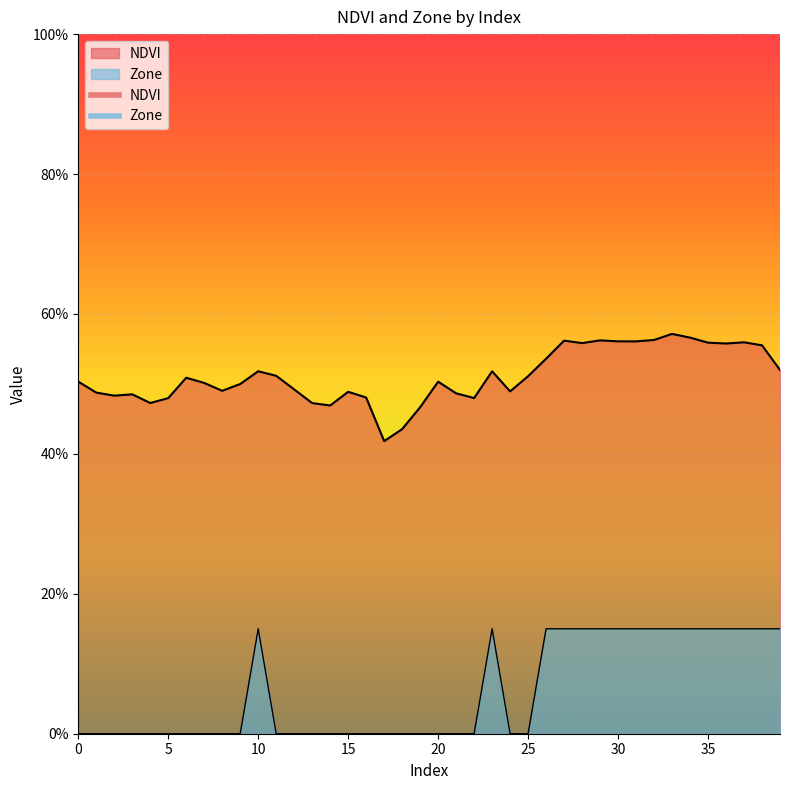

What is the difference between the highest and lowest values at 27?

0.4